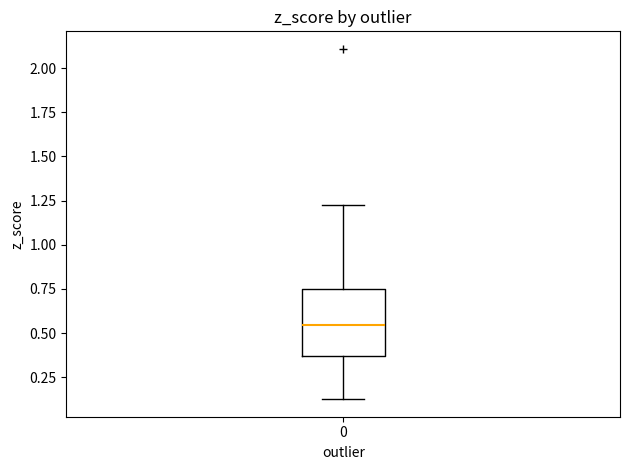

Read this box plot against the y-axis: the position of the median line, the range covered by the box, and the ends of both whiskers. The values are not printed on the chart, so give them approximately, as read against the axis.

median 0.55, box 0.35 to 0.75, whiskers 0.15 to 1.25